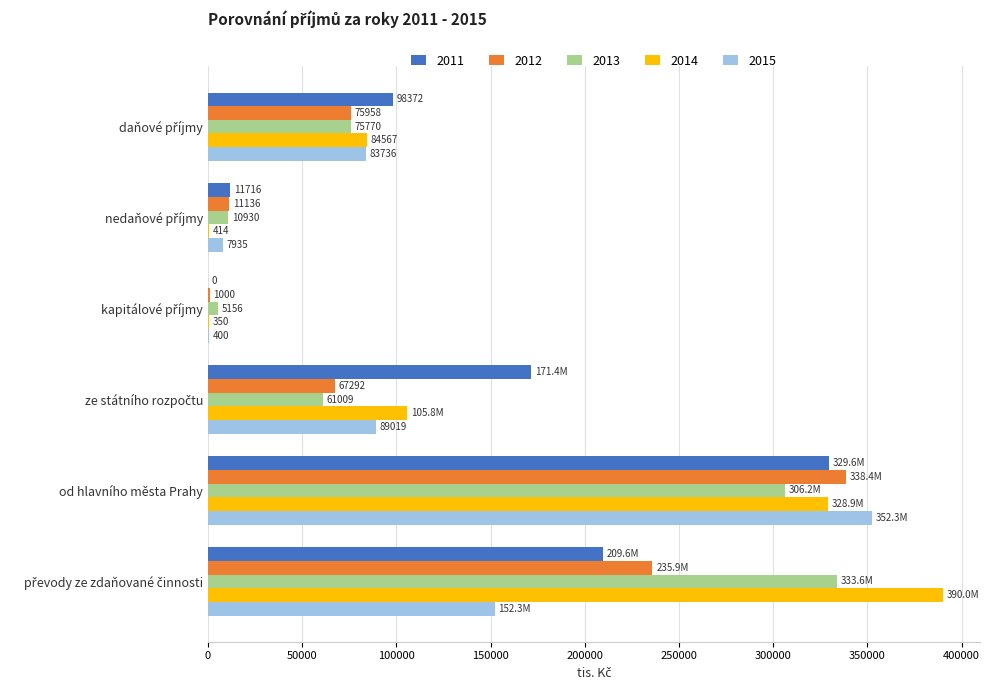

What is the highest value of the 2015 series?

352272.5